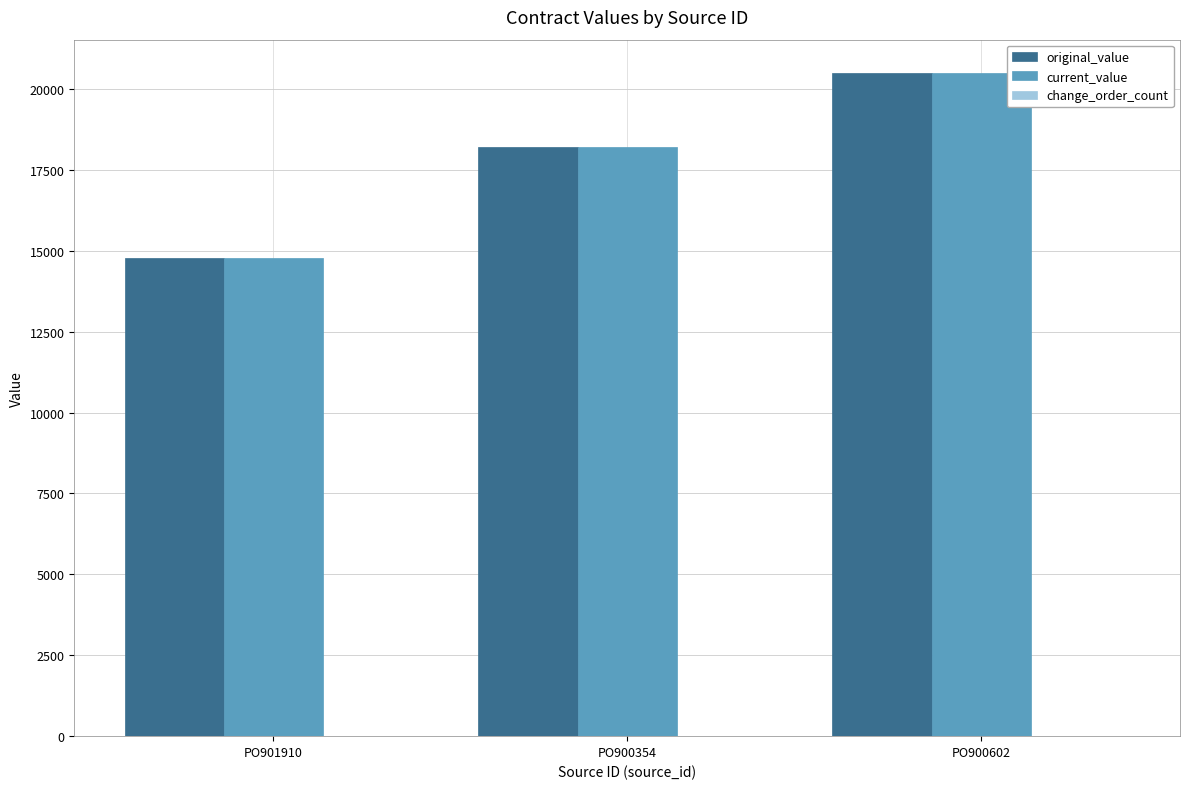

At which category is the sum across all series the highest?

PO900602